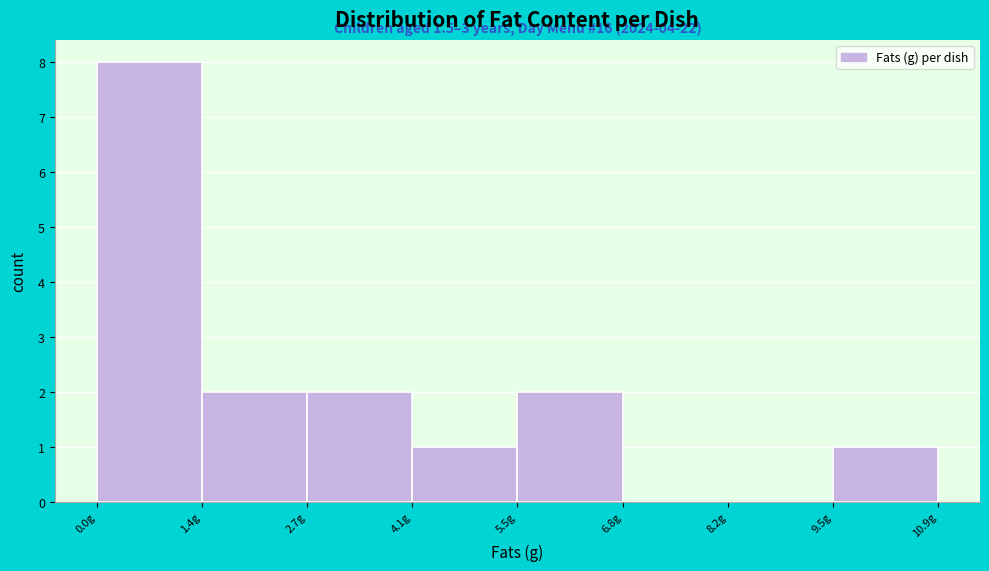

Which range on the x-axis has the tallest bar?

0.0 to 1.4